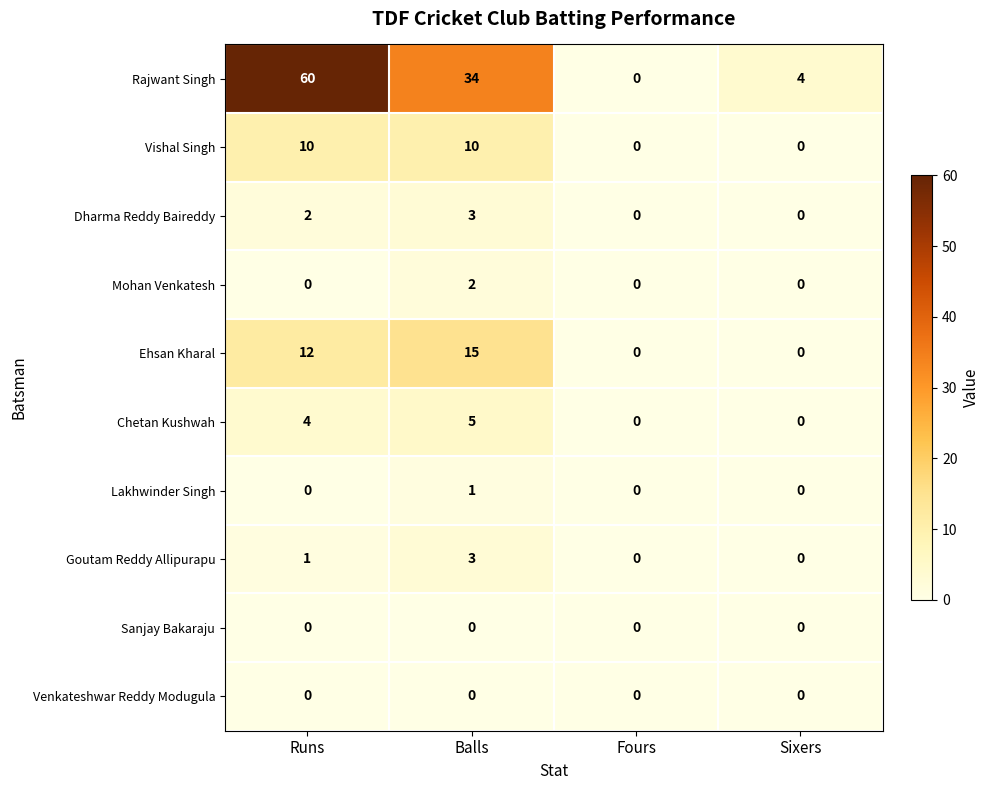

How many series are shown in this chart?

10